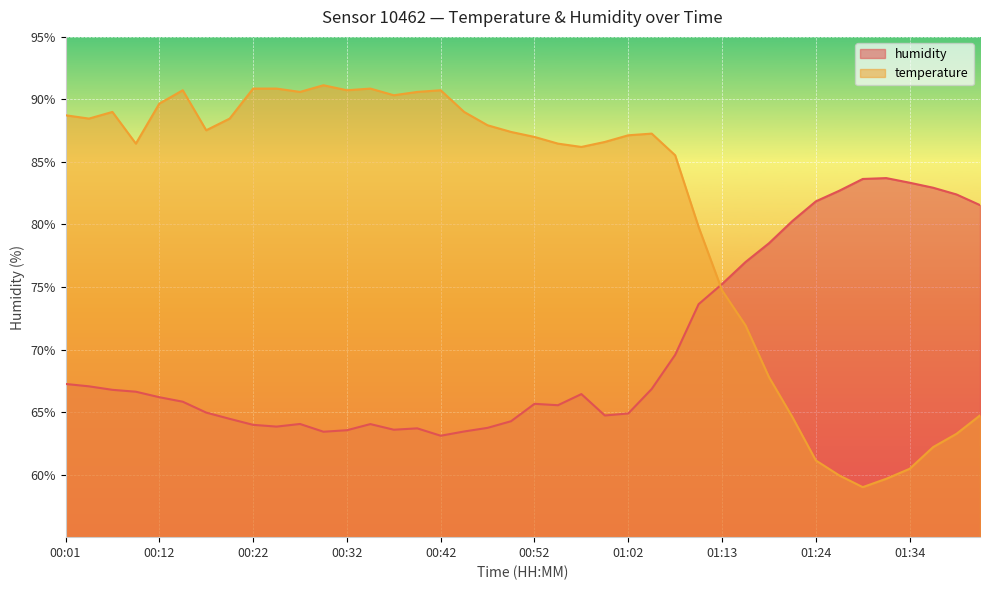

True or false: temperature has more than 2 interior local peaks.

True